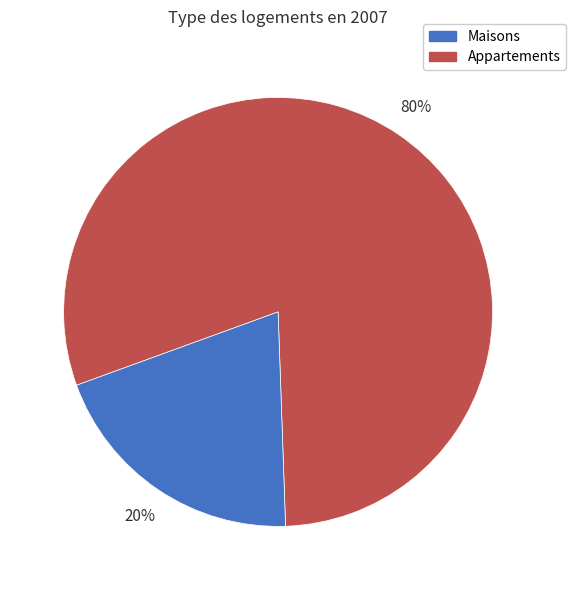

To the nearest percent, what is the difference between the largest and smallest slice percentages?

60%